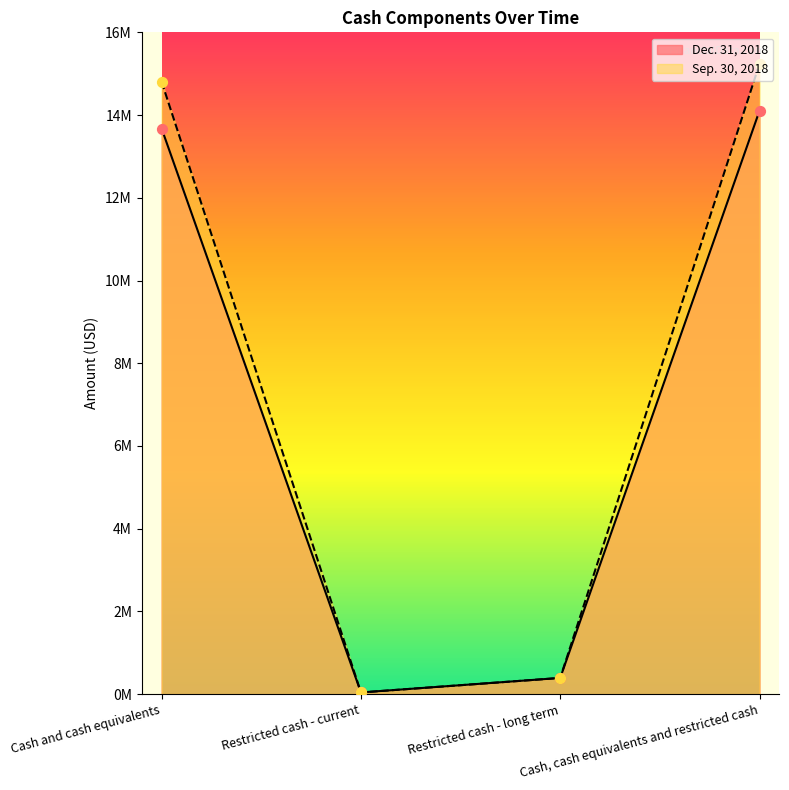

What are all the series names shown in the legend?

Dec. 31, 2018, Sep. 30, 2018